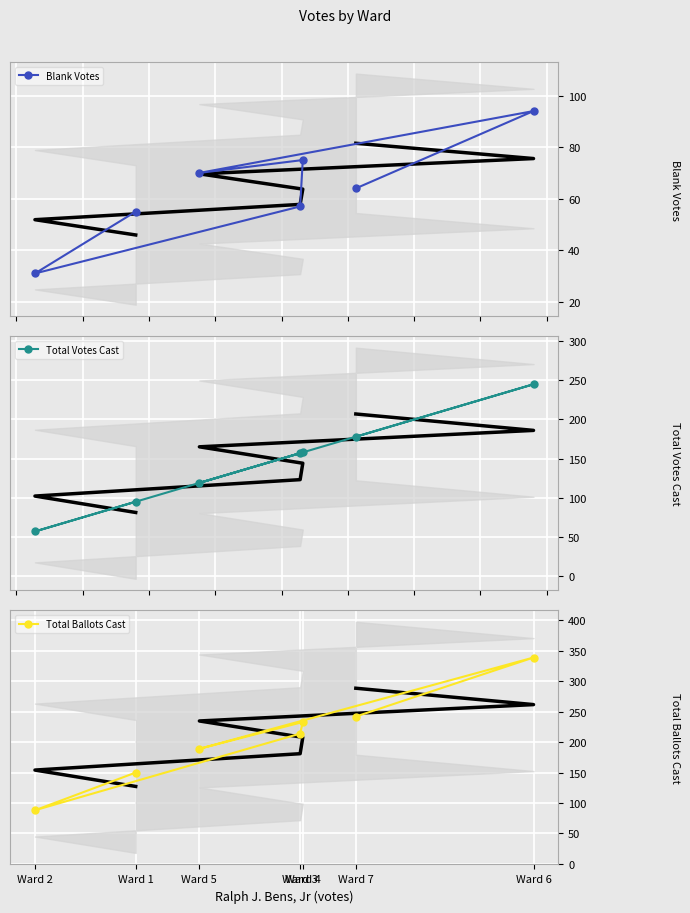

True or false: Total Votes Cast and Blank Votes intersect in this chart.

False